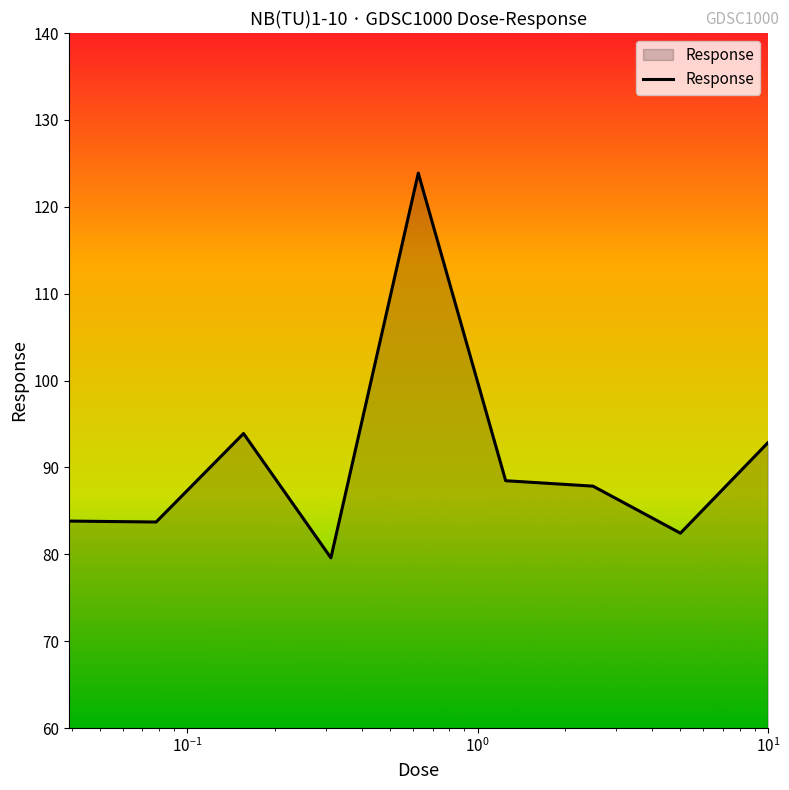

What is the difference between the maximum and minimum values?

44.3